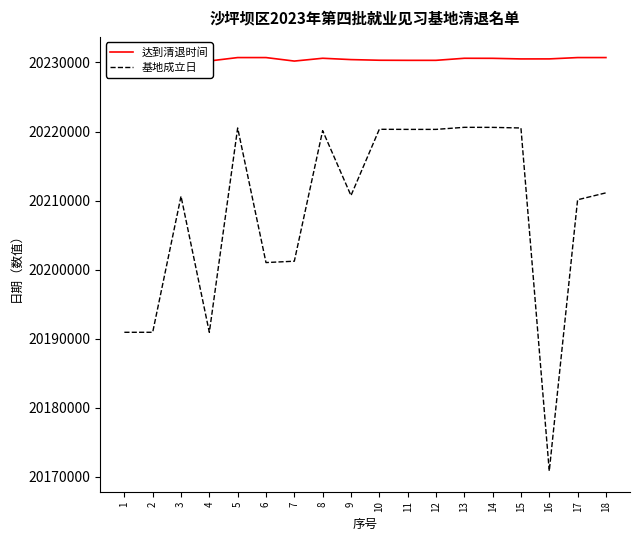

At how many categories does at least one series exceed 20181431?

18